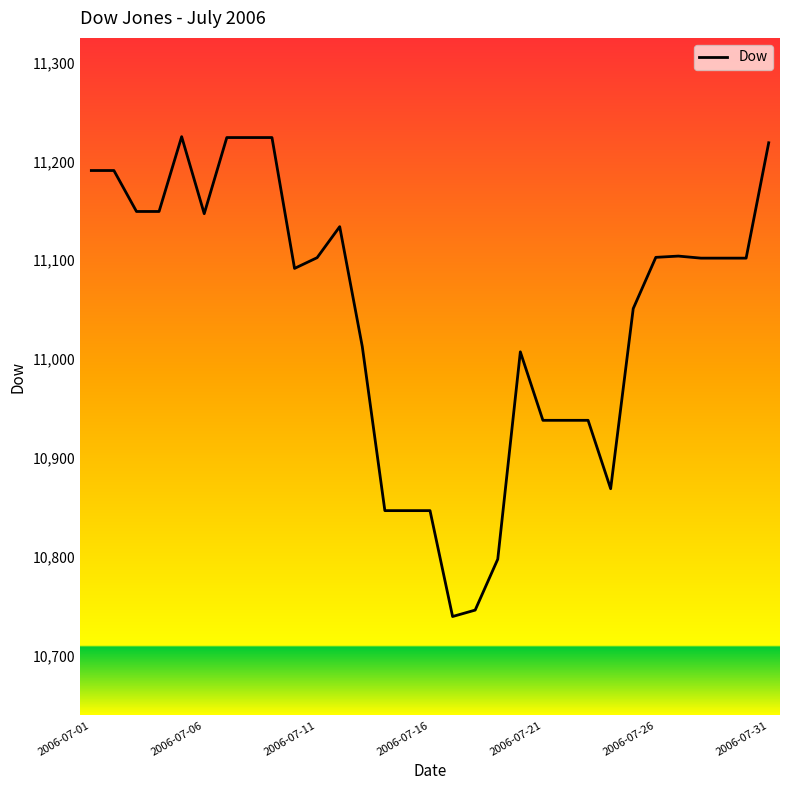

What is the smallest value displayed?

10739.4